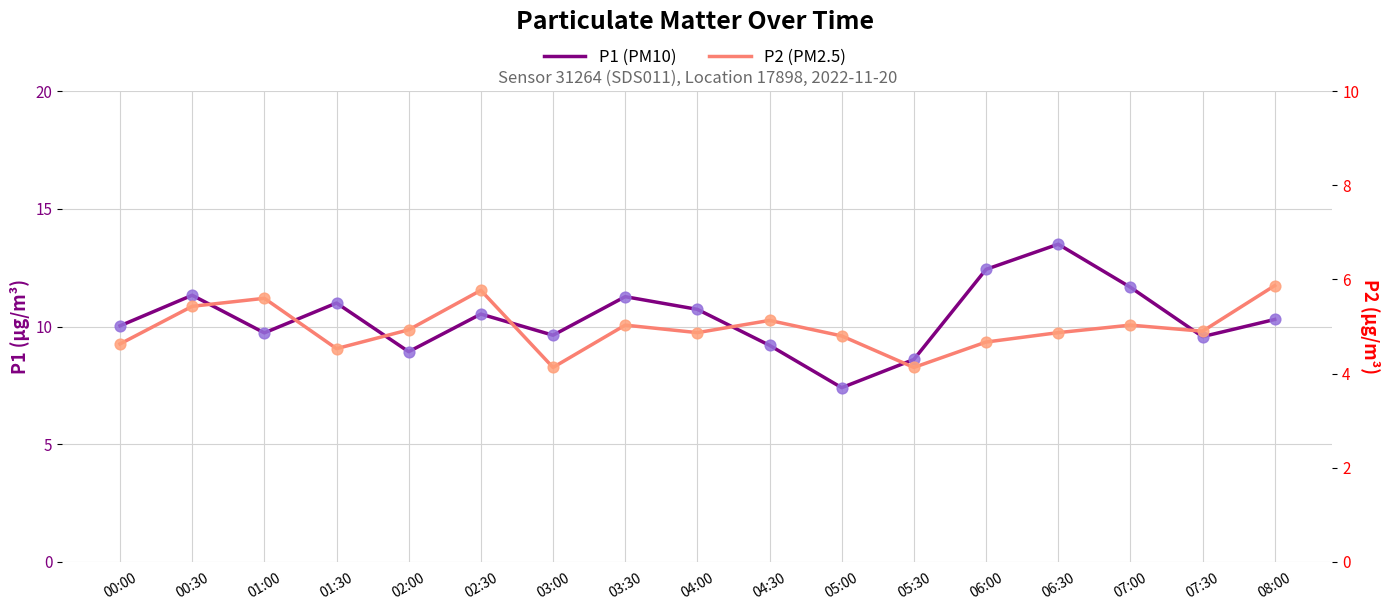

Which series has the widest spread of Y values?

P1 (PM10)